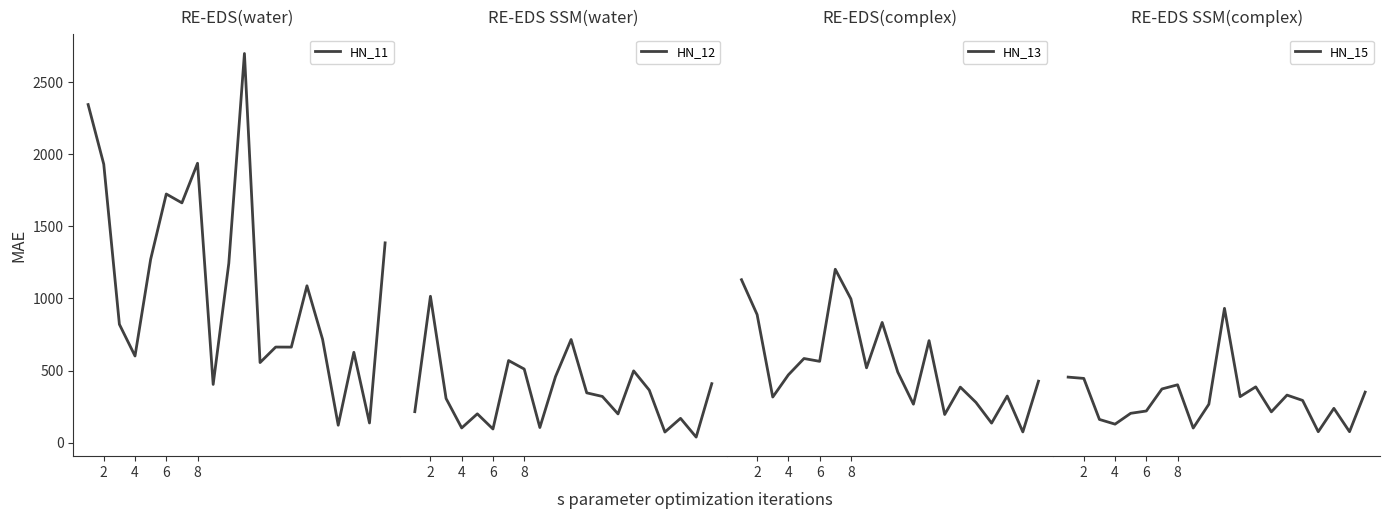

The value of HN_11 at 8 is 1937.8. True or false?

True